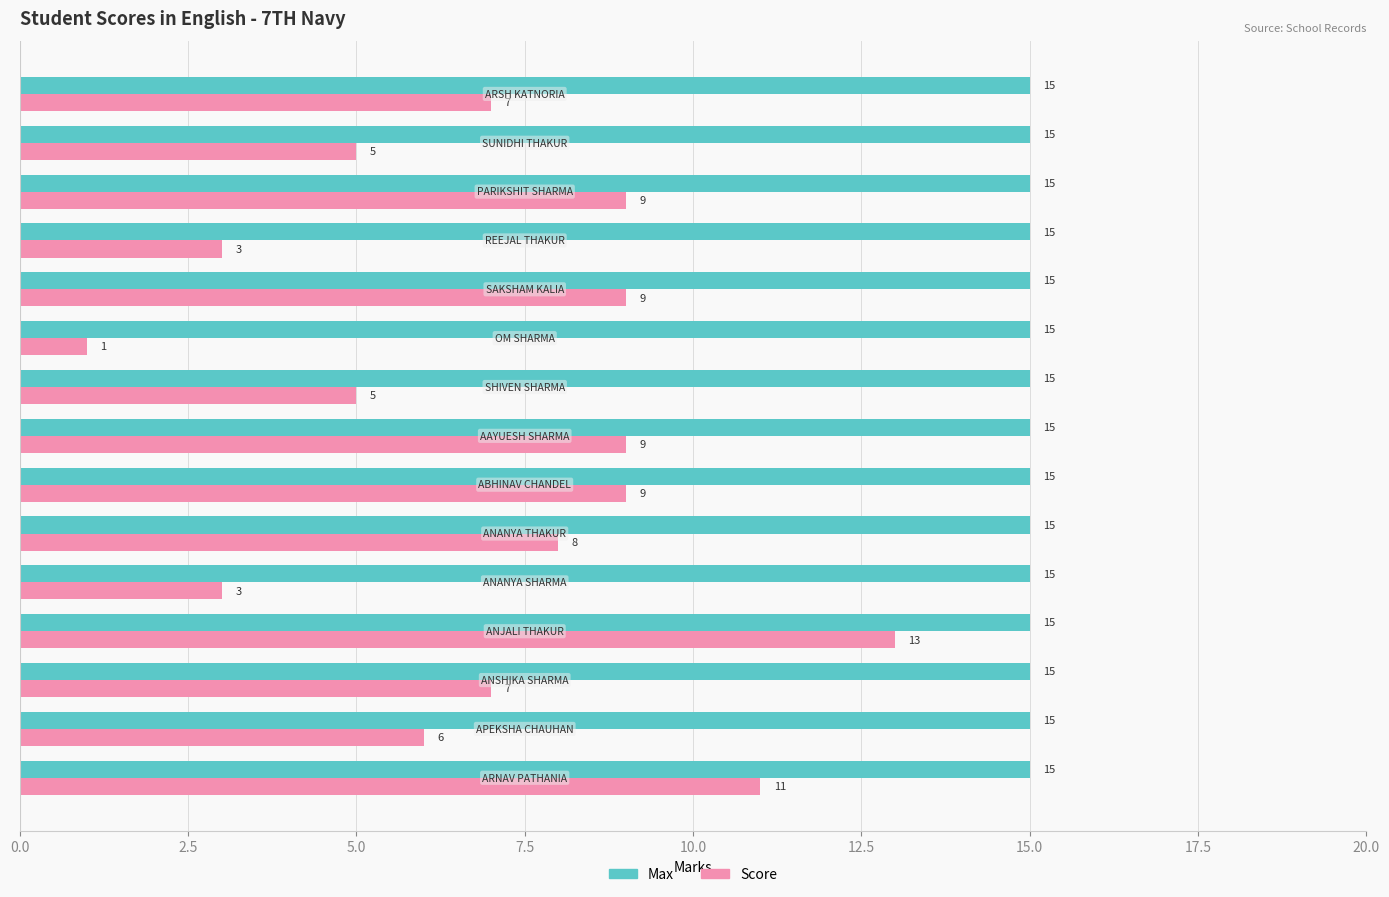

How many distinct data groups are displayed?

2